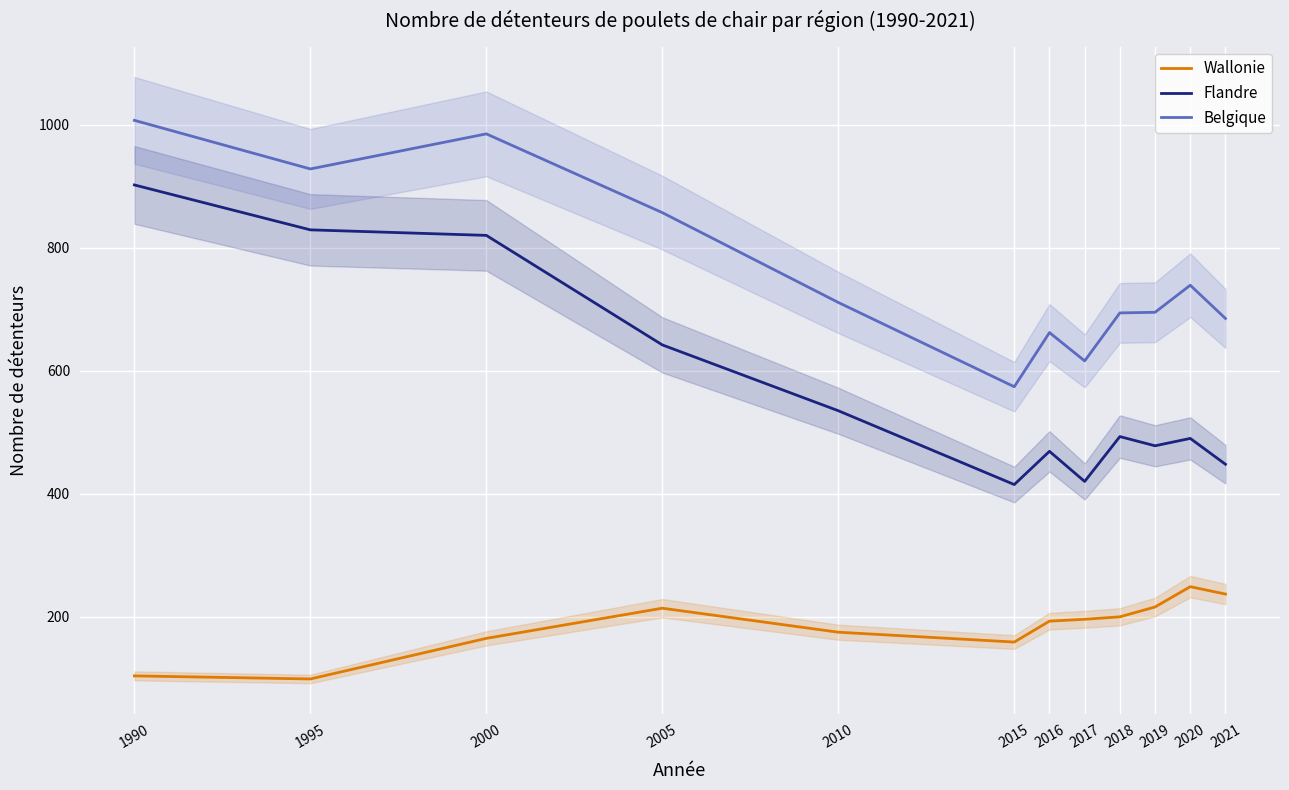

What is the value of the Flandre point at the 4th from the left?

642